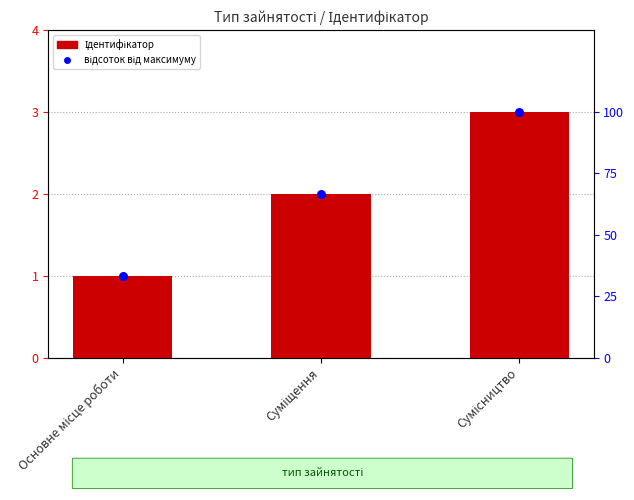

What is the total value across all series at Основне місце роботи?

34.3